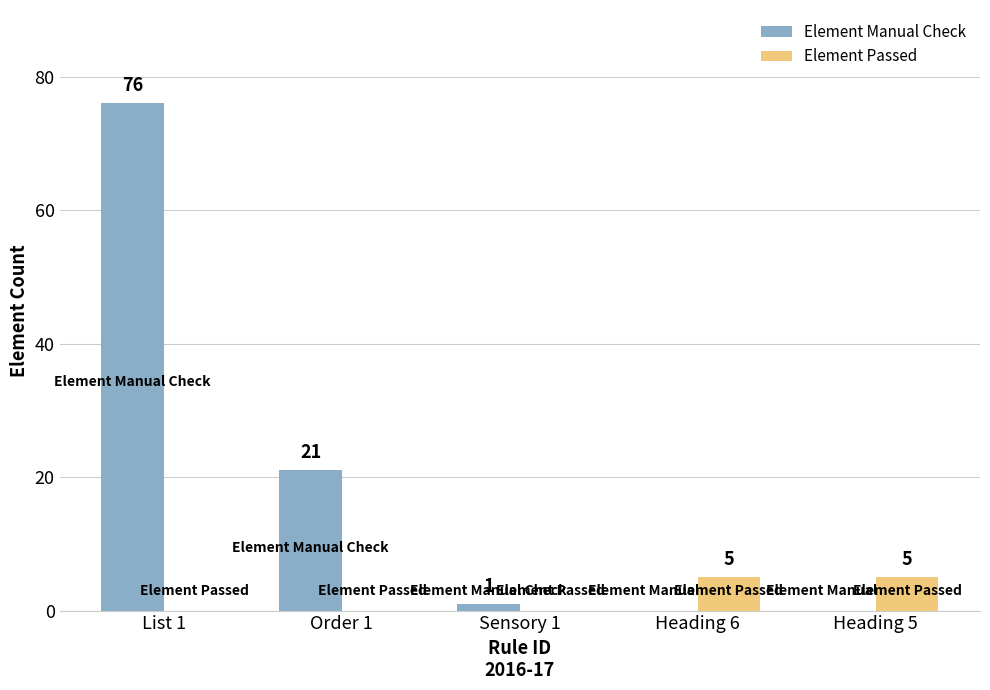

Is the value of Element Manual Check at Heading 5 greater than the value of Element Passed at Heading 5?

No